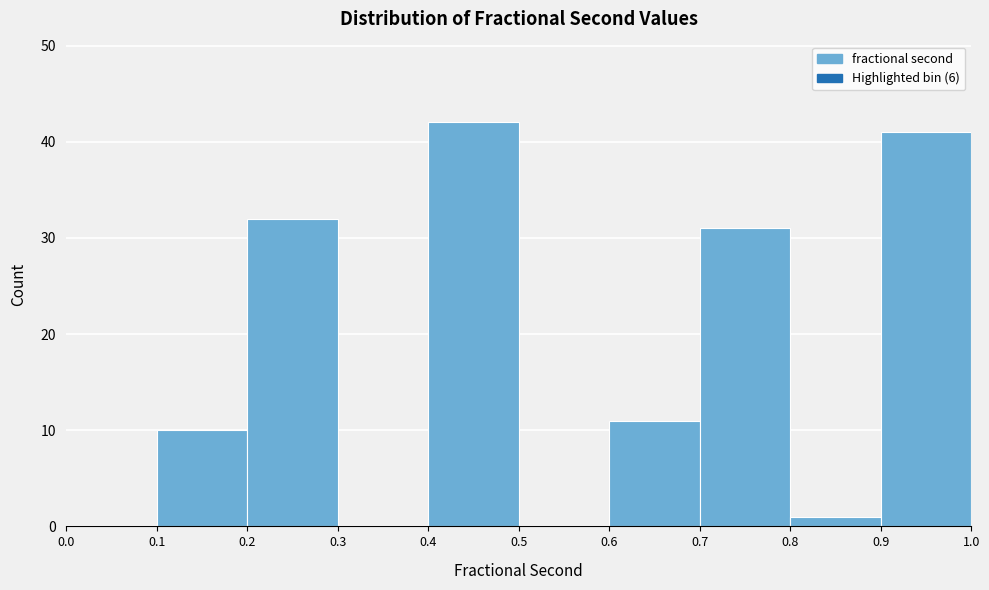

Over which range of the x-axis is the bar tallest?

0.4 to 0.5